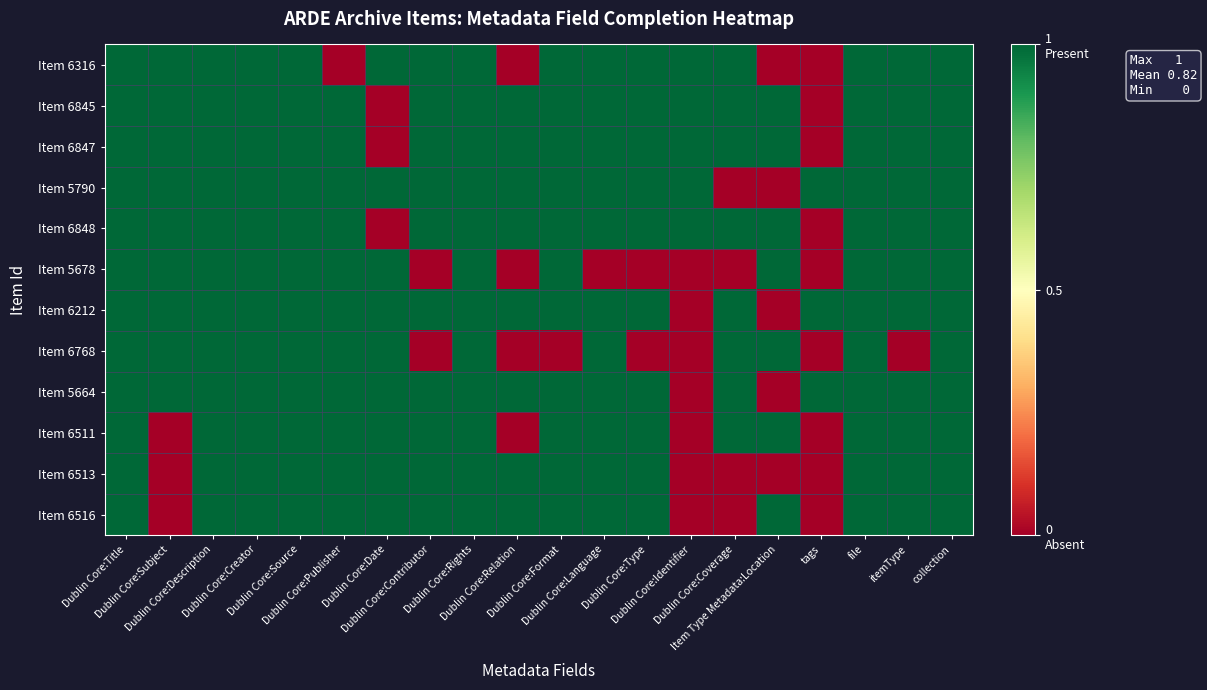

Reading left to right, extract all data points from this chart.

Item 6316: Dublin Core:Title=1	Dublin Core:Subject=1	Dublin Core:Description=1	Dublin Core:Creator=1	Dublin Core:Source=1	Dublin Core:Publisher=0	Dublin Core:Date=1	Dublin Core:Contributor=1	Dublin Core:Rights=1	Dublin Core:Relation=0	Dublin Core:Format=1	Dublin Core:Language=1	Dublin Core:Type=1	Dublin Core:Identifier=1	Dublin Core:Coverage=1	Item Type Metadata:Location=0	tags=0	file=1	itemType=1	collection=1
Item 6845: Dublin Core:Title=1	Dublin Core:Subject=1	Dublin Core:Description=1	Dublin Core:Creator=1	Dublin Core:Source=1	Dublin Core:Publisher=1	Dublin Core:Date=0	Dublin Core:Contributor=1	Dublin Core:Rights=1	Dublin Core:Relation=1	Dublin Core:Format=1	Dublin Core:Language=1	Dublin Core:Type=1	Dublin Core:Identifier=1	Dublin Core:Coverage=1	Item Type Metadata:Location=1	tags=0	file=1	itemType=1	collection=1
Item 6847: Dublin Core:Title=1	Dublin Core:Subject=1	Dublin Core:Description=1	Dublin Core:Creator=1	Dublin Core:Source=1	Dublin Core:Publisher=1	Dublin Core:Date=0	Dublin Core:Contributor=1	Dublin Core:Rights=1	Dublin Core:Relation=1	Dublin Core:Format=1	Dublin Core:Language=1	Dublin Core:Type=1	Dublin Core:Identifier=1	Dublin Core:Coverage=1	Item Type Metadata:Location=1	tags=0	file=1	itemType=1	collection=1
Item 5790: Dublin Core:Title=1	Dublin Core:Subject=1	Dublin Core:Description=1	Dublin Core:Creator=1	Dublin Core:Source=1	Dublin Core:Publisher=1	Dublin Core:Date=1	Dublin Core:Contributor=1	Dublin Core:Rights=1	Dublin Core:Relation=1	Dublin Core:Format=1	Dublin Core:Language=1	Dublin Core:Type=1	Dublin Core:Identifier=1	Dublin Core:Coverage=0	Item Type Metadata:Location=0	tags=1	file=1	itemType=1	collection=1
Item 6848: Dublin Core:Title=1	Dublin Core:Subject=1	Dublin Core:Description=1	Dublin Core:Creator=1	Dublin Core:Source=1	Dublin Core:Publisher=1	Dublin Core:Date=0	Dublin Core:Contributor=1	Dublin Core:Rights=1	Dublin Core:Relation=1	Dublin Core:Format=1	Dublin Core:Language=1	Dublin Core:Type=1	Dublin Core:Identifier=1	Dublin Core:Coverage=1	Item Type Metadata:Location=1	tags=0	file=1	itemType=1	collection=1
Item 5678: Dublin Core:Title=1	Dublin Core:Subject=1	Dublin Core:Description=1	Dublin Core:Creator=1	Dublin Core:Source=1	Dublin Core:Publisher=1	Dublin Core:Date=1	Dublin Core:Contributor=0	Dublin Core:Rights=1	Dublin Core:Relation=0	Dublin Core:Format=1	Dublin Core:Language=0	Dublin Core:Type=0	Dublin Core:Identifier=0	Dublin Core:Coverage=0	Item Type Metadata:Location=1	tags=0	file=1	itemType=1	collection=1
Item 6212: Dublin Core:Title=1	Dublin Core:Subject=1	Dublin Core:Description=1	Dublin Core:Creator=1	Dublin Core:Source=1	Dublin Core:Publisher=1	Dublin Core:Date=1	Dublin Core:Contributor=1	Dublin Core:Rights=1	Dublin Core:Relation=1	Dublin Core:Format=1	Dublin Core:Language=1	Dublin Core:Type=1	Dublin Core:Identifier=0	Dublin Core:Coverage=1	Item Type Metadata:Location=0	tags=1	file=1	itemType=1	collection=1
Item 6768: Dublin Core:Title=1	Dublin Core:Subject=1	Dublin Core:Description=1	Dublin Core:Creator=1	Dublin Core:Source=1	Dublin Core:Publisher=1	Dublin Core:Date=1	Dublin Core:Contributor=0	Dublin Core:Rights=1	Dublin Core:Relation=0	Dublin Core:Format=0	Dublin Core:Language=1	Dublin Core:Type=0	Dublin Core:Identifier=0	Dublin Core:Coverage=1	Item Type Metadata:Location=1	tags=0	file=1	itemType=0	collection=1
Item 5664: Dublin Core:Title=1	Dublin Core:Subject=1	Dublin Core:Description=1	Dublin Core:Creator=1	Dublin Core:Source=1	Dublin Core:Publisher=1	Dublin Core:Date=1	Dublin Core:Contributor=1	Dublin Core:Rights=1	Dublin Core:Relation=1	Dublin Core:Format=1	Dublin Core:Language=1	Dublin Core:Type=1	Dublin Core:Identifier=0	Dublin Core:Coverage=1	Item Type Metadata:Location=0	tags=1	file=1	itemType=1	collection=1
Item 6511: Dublin Core:Title=1	Dublin Core:Subject=0	Dublin Core:Description=1	Dublin Core:Creator=1	Dublin Core:Source=1	Dublin Core:Publisher=1	Dublin Core:Date=1	Dublin Core:Contributor=1	Dublin Core:Rights=1	Dublin Core:Relation=0	Dublin Core:Format=1	Dublin Core:Language=1	Dublin Core:Type=1	Dublin Core:Identifier=0	Dublin Core:Coverage=1	Item Type Metadata:Location=1	tags=0	file=1	itemType=1	collection=1
Item 6513: Dublin Core:Title=1	Dublin Core:Subject=0	Dublin Core:Description=1	Dublin Core:Creator=1	Dublin Core:Source=1	Dublin Core:Publisher=1	Dublin Core:Date=1	Dublin Core:Contributor=1	Dublin Core:Rights=1	Dublin Core:Relation=1	Dublin Core:Format=1	Dublin Core:Language=1	Dublin Core:Type=1	Dublin Core:Identifier=0	Dublin Core:Coverage=0	Item Type Metadata:Location=0	tags=0	file=1	itemType=1	collection=1
Item 6516: Dublin Core:Title=1	Dublin Core:Subject=0	Dublin Core:Description=1	Dublin Core:Creator=1	Dublin Core:Source=1	Dublin Core:Publisher=1	Dublin Core:Date=1	Dublin Core:Contributor=1	Dublin Core:Rights=1	Dublin Core:Relation=1	Dublin Core:Format=1	Dublin Core:Language=1	Dublin Core:Type=1	Dublin Core:Identifier=0	Dublin Core:Coverage=0	Item Type Metadata:Location=1	tags=0	file=1	itemType=1	collection=1